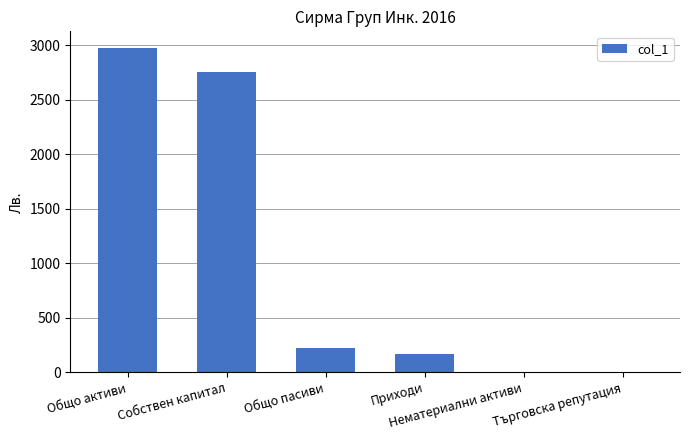

What is the sum of all values?

6132